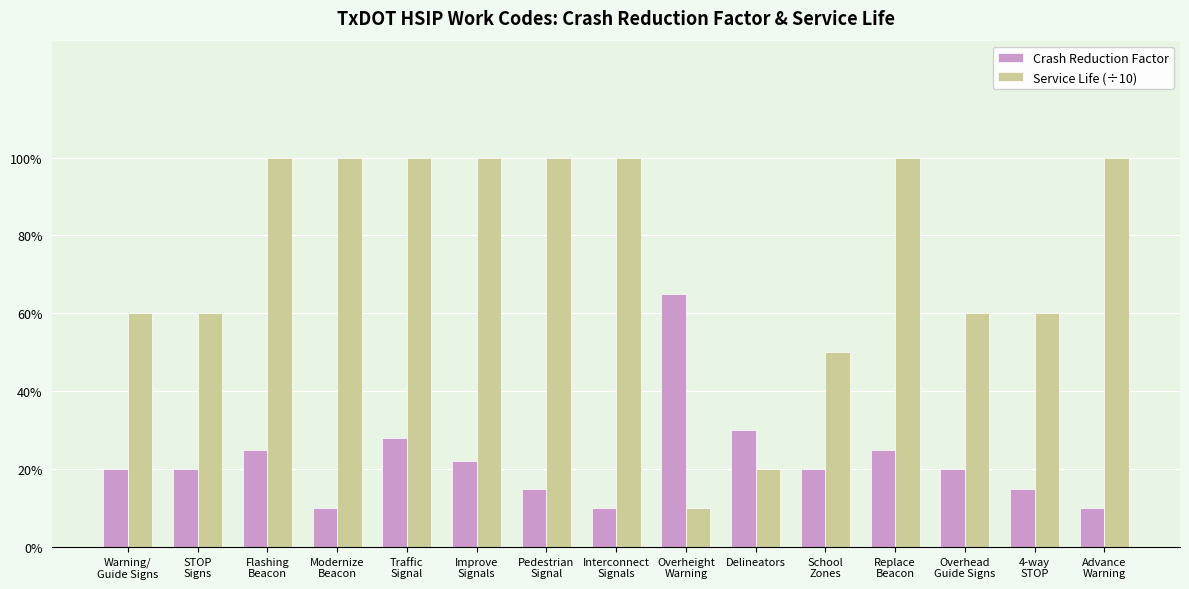

Rank the categories by Crash Reduction Factor value from highest to lowest.

Overheight
Warning, Delineators, Traffic
Signal, Flashing
Beacon, Replace
Beacon, Improve
Signals, Warning/
Guide Signs, STOP
Signs, School
Zones, Overhead
Guide Signs, Pedestrian
Signal, 4-way
STOP, Modernize
Beacon, Interconnect
Signals, Advance
Warning